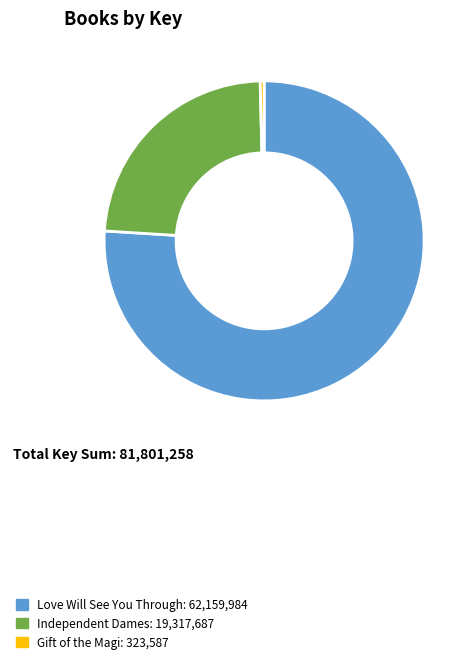

True or false: Love Will See You Through accounts for 76% of the total.

True